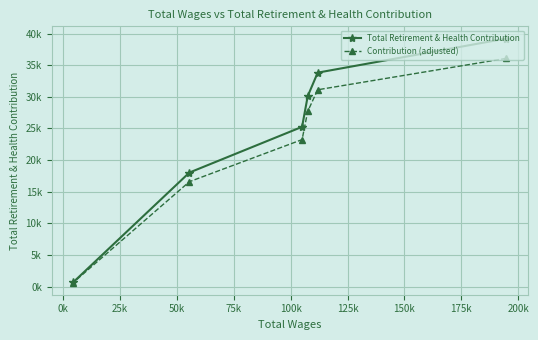

What is the highest value of the Contribution (adjusted) series?

36076.9